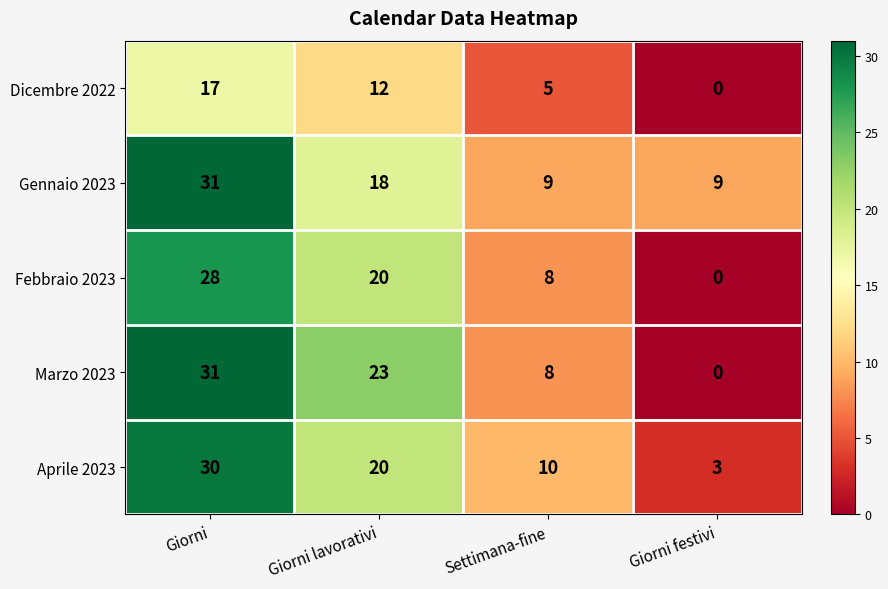

Which series has the largest total across all categories?

Gennaio 2023